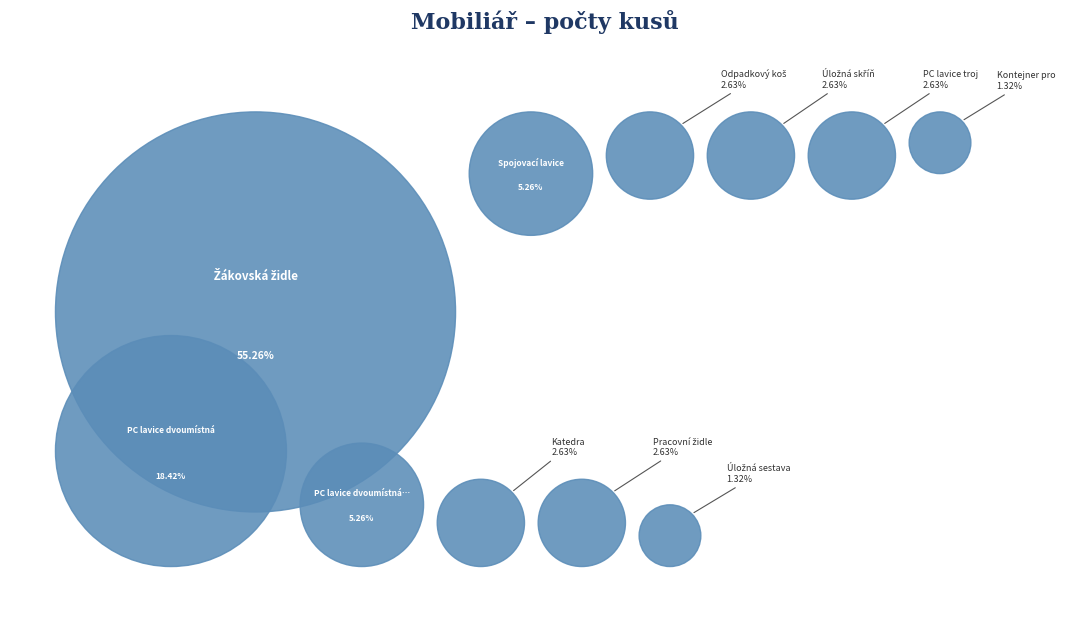

What is the largest slice in the pie chart?

Žákovská židle